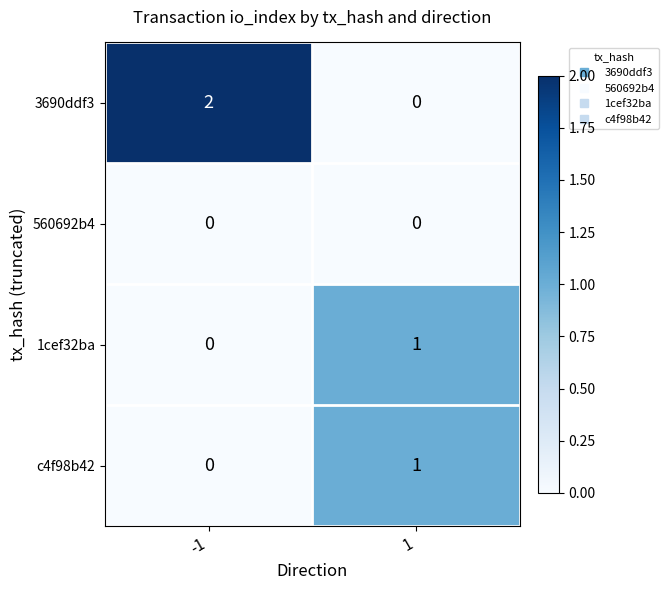

Between -1 and 1, which series saw the biggest shift?

3690ddf3